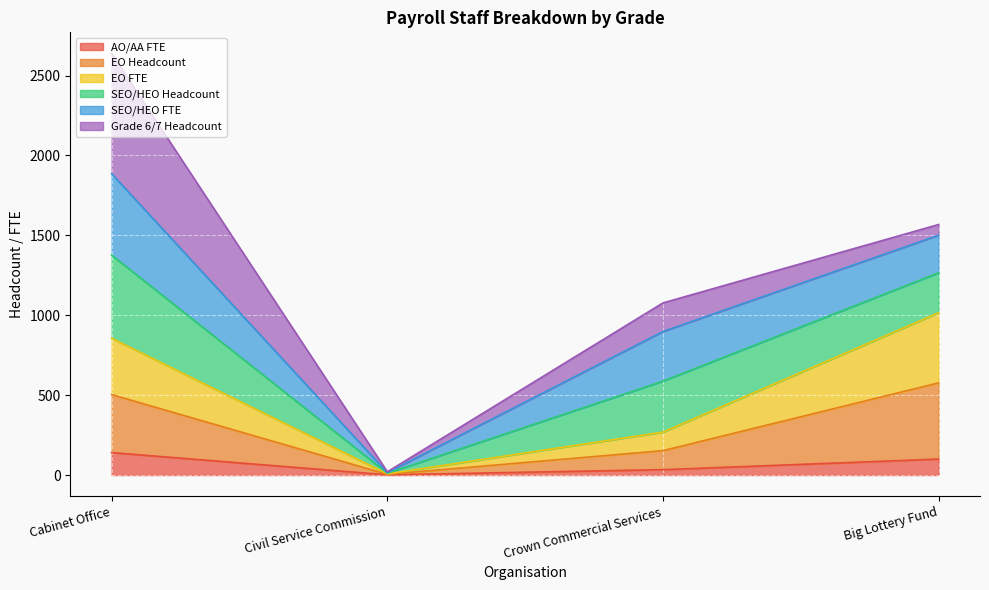

At which category is the sum across all series the highest?

Cabinet Office